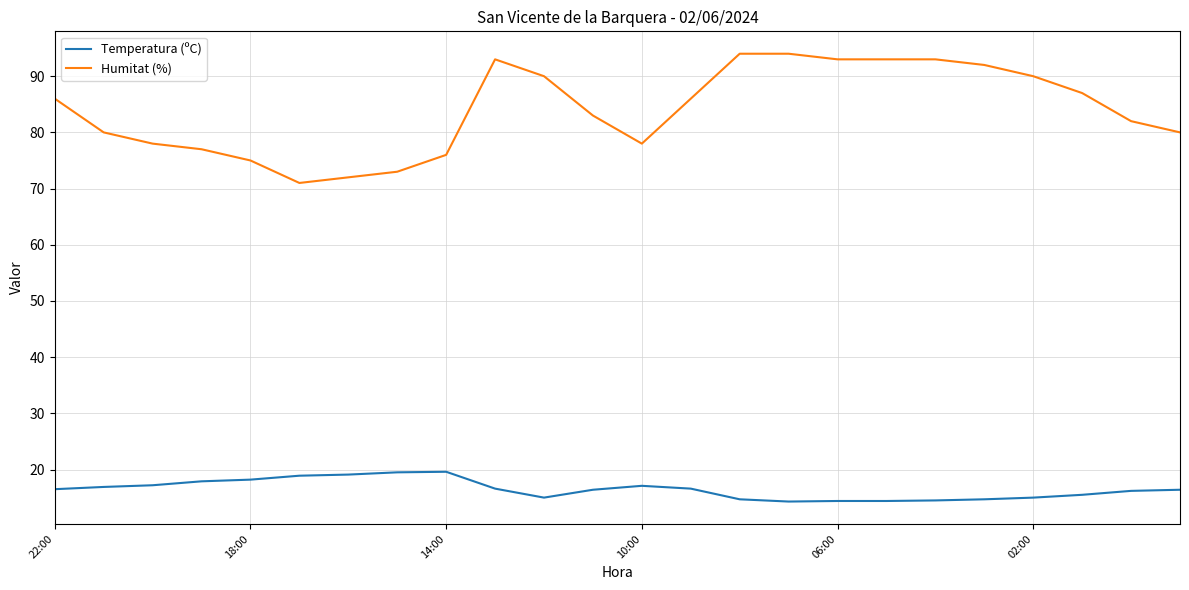

What is the lowest value of the Humitat (%) series?

71.0